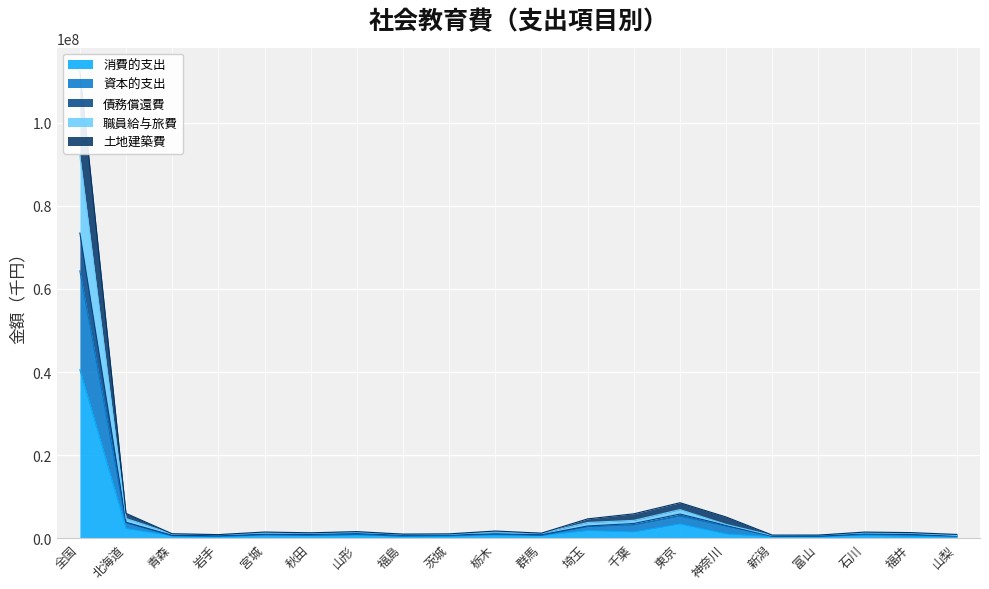

True or false: 土地建築費 has a value of 642291 at 青森.

True